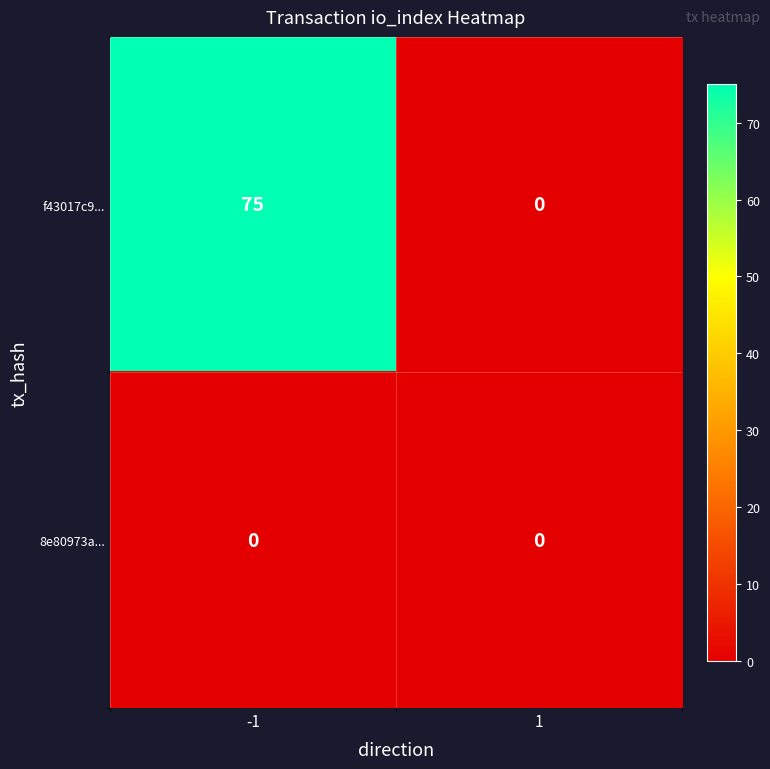

At which category is the sum across all series the highest?

-1